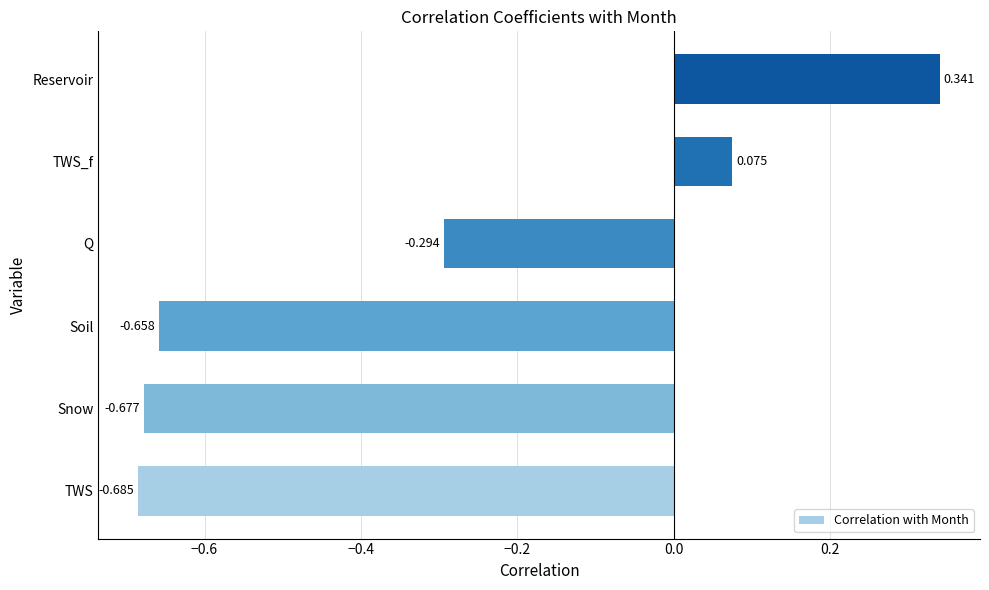

Between Snow and Soil, which is larger?

Soil